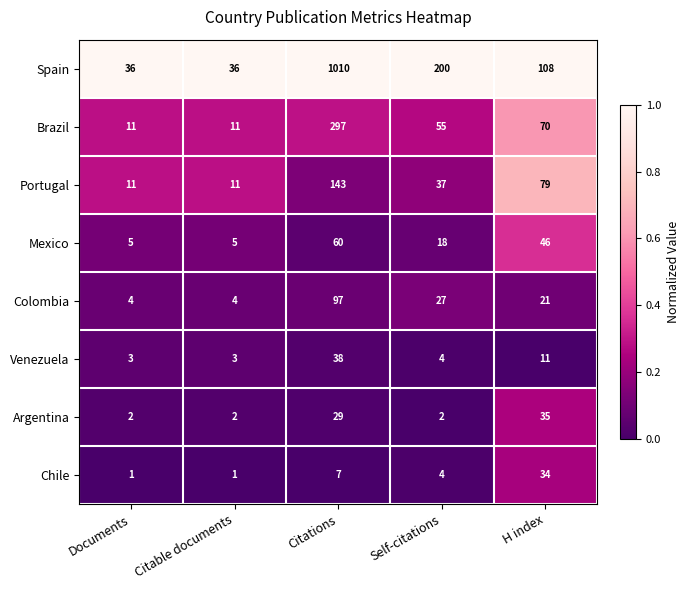

At which category is the sum across all series the highest?

Citations